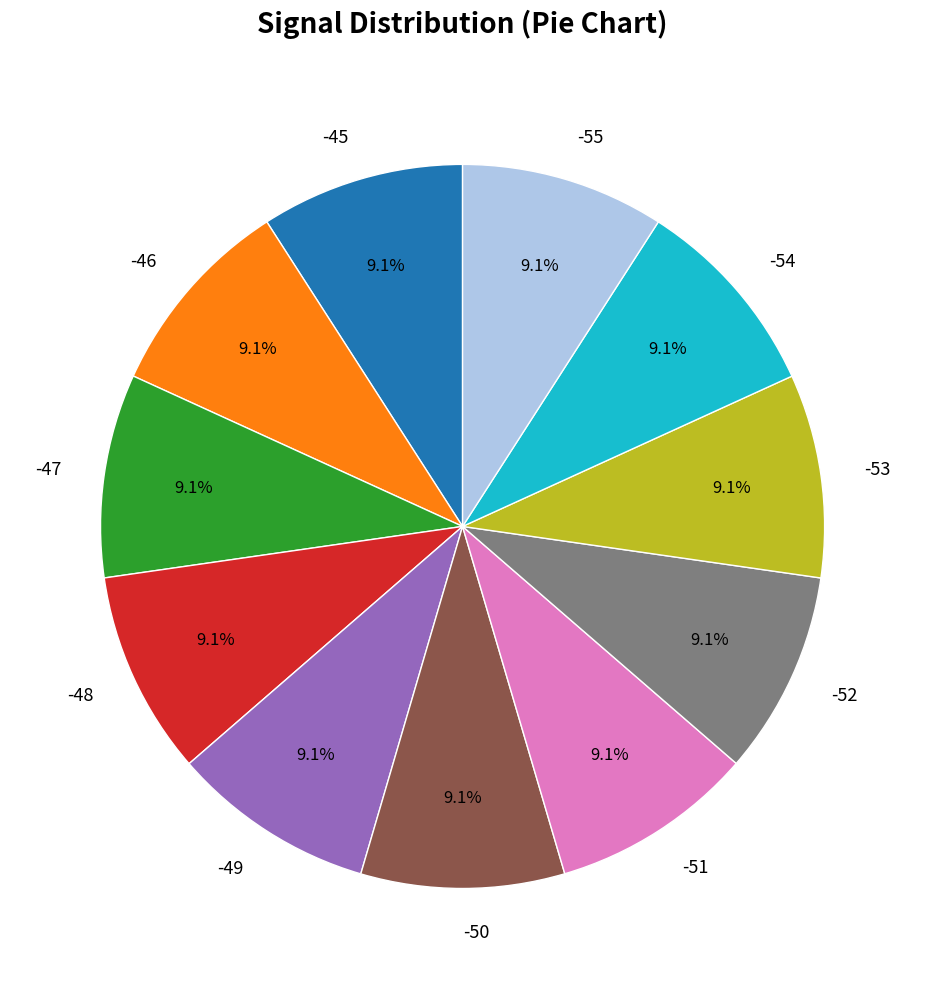

What is the ratio of the value at -51 to the value at -45?

1.0